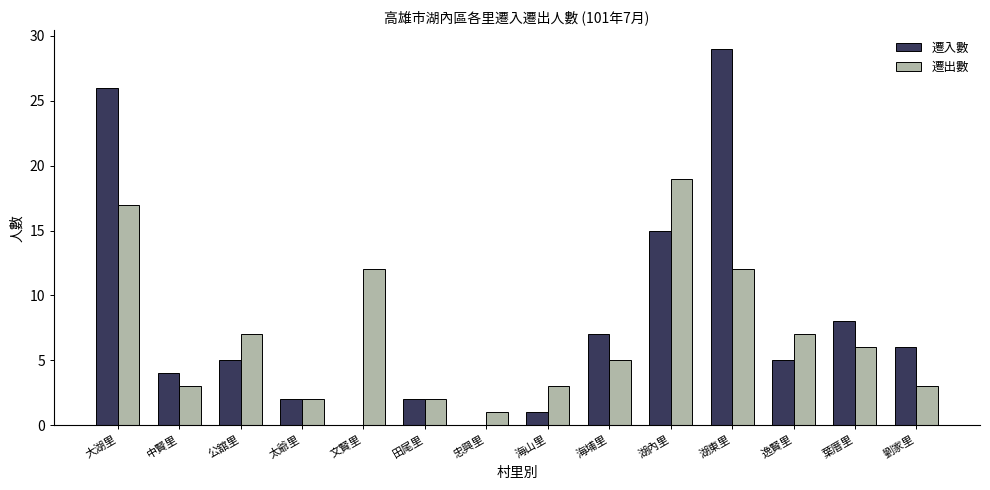

What are all the series names shown in the legend?

遷入數, 遷出數